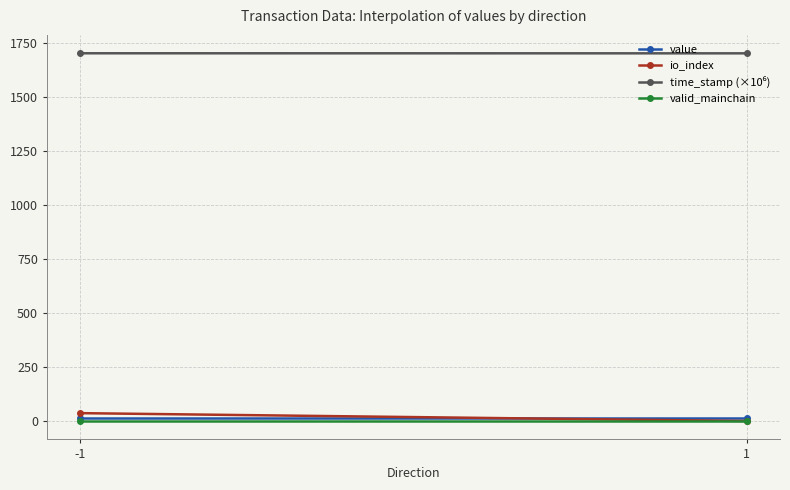

What is the sum of the time_stamp (×10⁶) values at -1 and 1?

3403.6